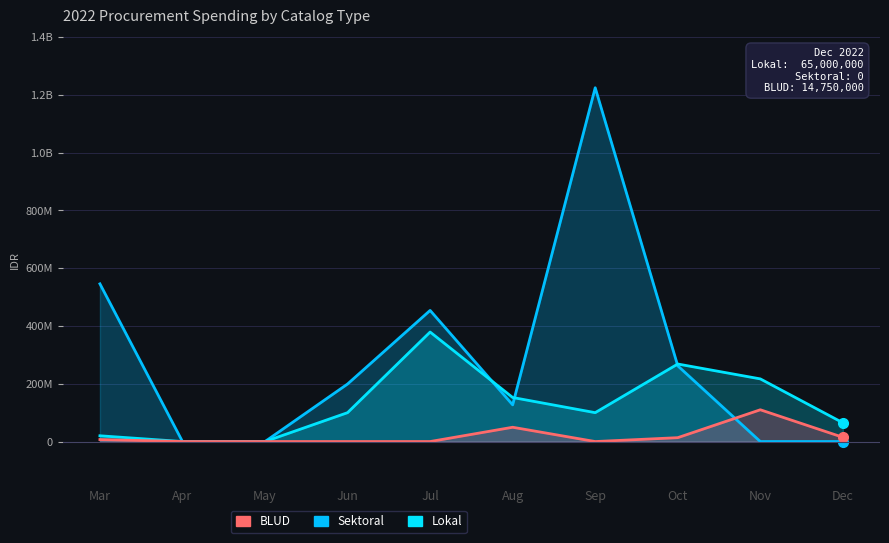

Reading left to right, list all the values displayed in this chart.

Sektoral: Mar=545907990	Apr=0	May=0	Jun=199200000	Jul=453921780	Aug=127000000	Sep=1224682000	Oct=262118150	Nov=0	Dec=0
Lokal: Mar=19950000	Apr=0	May=0	Jun=100000000	Jul=379075000	Aug=152477000	Sep=100000000	Oct=268378000	Nov=216898000	Dec=65000000
BLUD: Mar=6936000	Apr=0	May=0	Jun=0	Jul=0	Aug=49478000	Sep=0	Oct=13442000	Nov=110000000	Dec=14750000